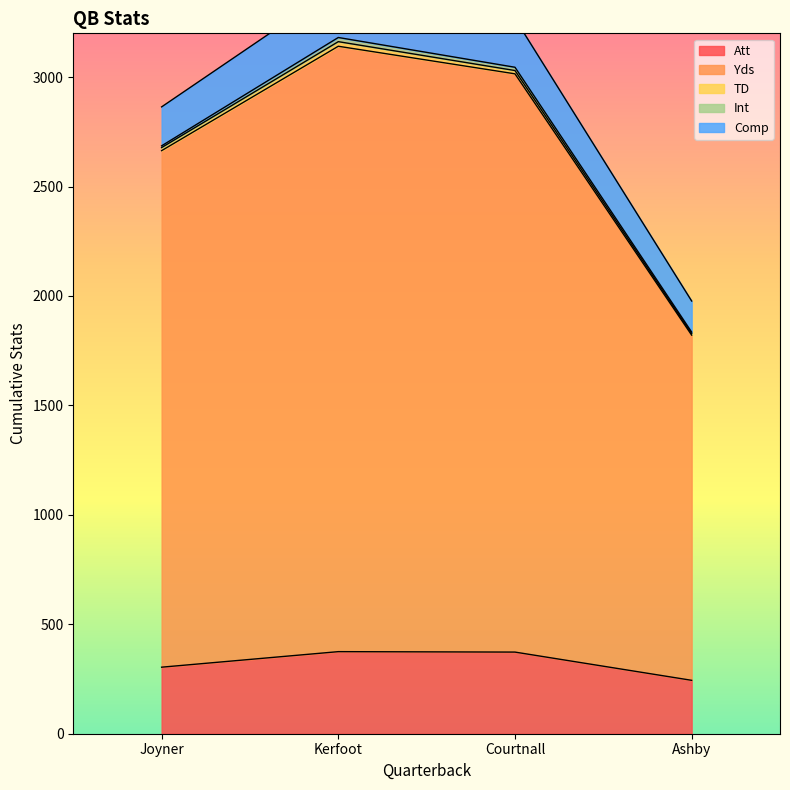

Reading left to right, list all the values displayed in this chart.

Att: Joyner=304	Kerfoot=375	Courtnall=373	Ashby=244
Yds: Joyner=2360	Kerfoot=2766	Courtnall=2642	Ashby=1577
TD: Joyner=14	Kerfoot=21	Courtnall=15	Ashby=7
Int: Joyner=8	Kerfoot=19	Courtnall=15	Ashby=7
Comp: Joyner=178	Kerfoot=232	Courtnall=222	Ashby=142